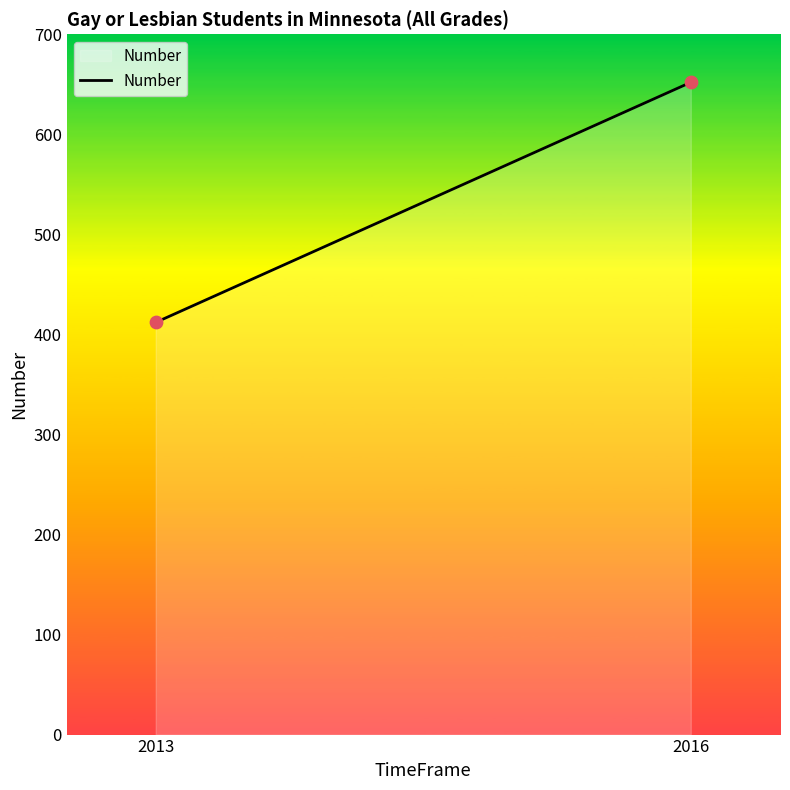

What is the average Y value?

532